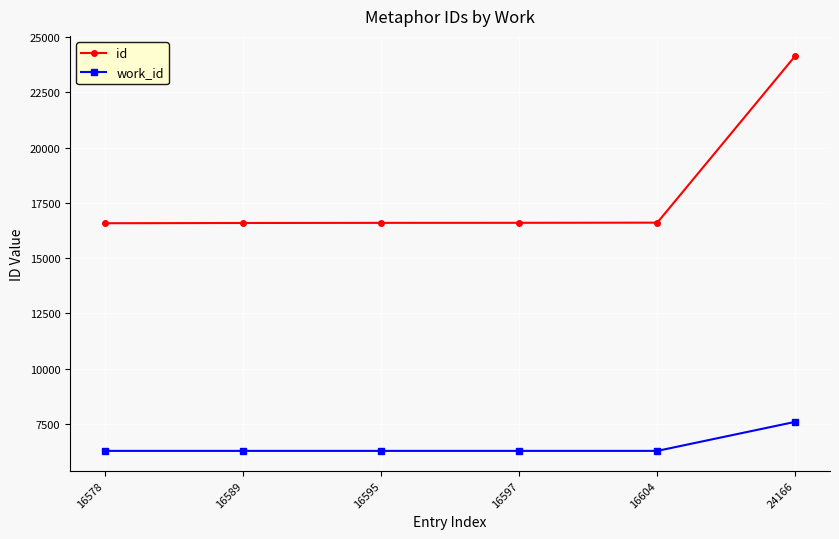

What is the value of the work_id point at the 5th from the left?

6270